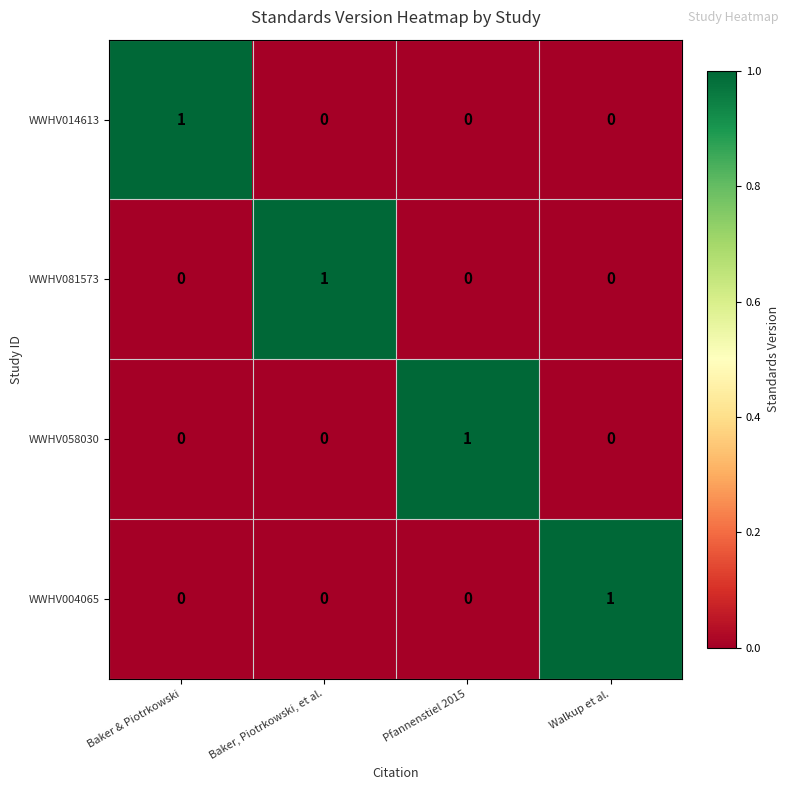

What is the difference between the highest and lowest values at Baker & Piotrkowski?

1